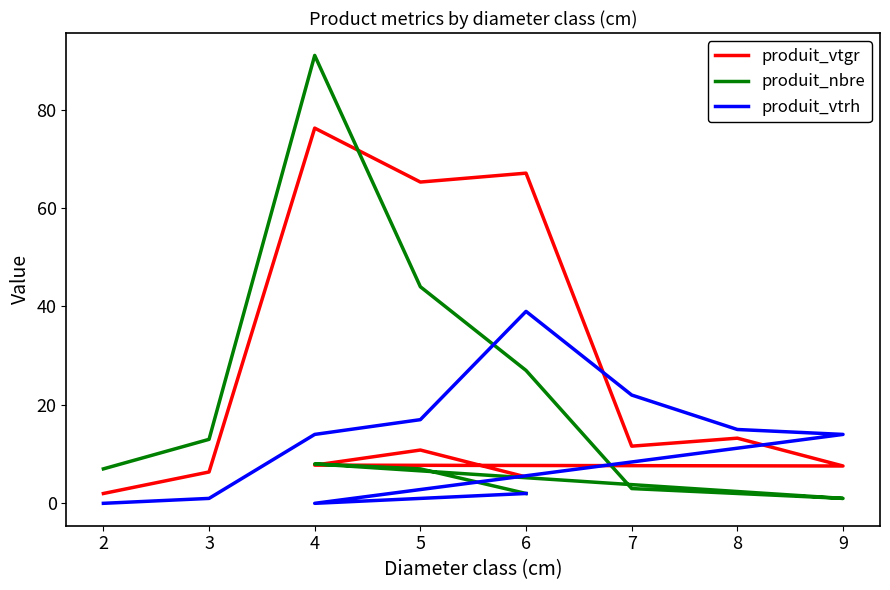

What is the value of the produit_vtgr point at the 6th from the left?

11.6